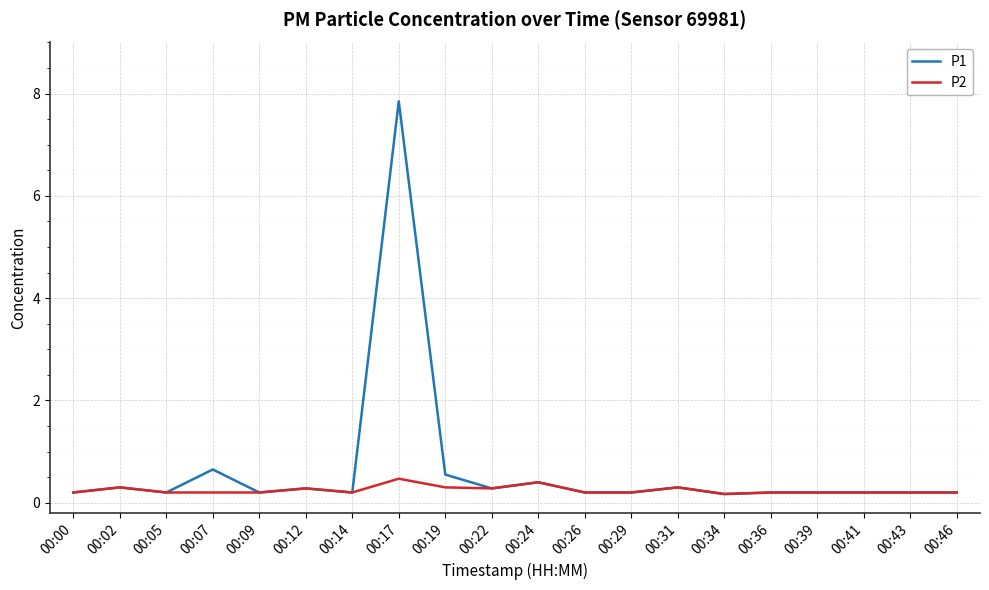

The value of P1 at 00:31 is 0.3. True or false?

True